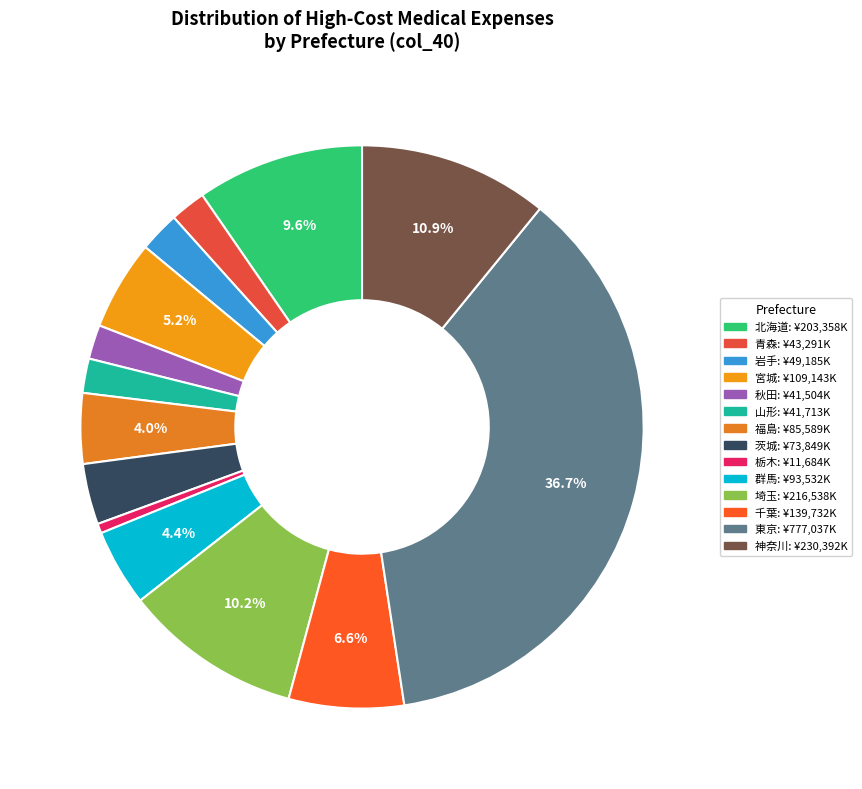

What portion of the pie excludes 宮城?

94.8%